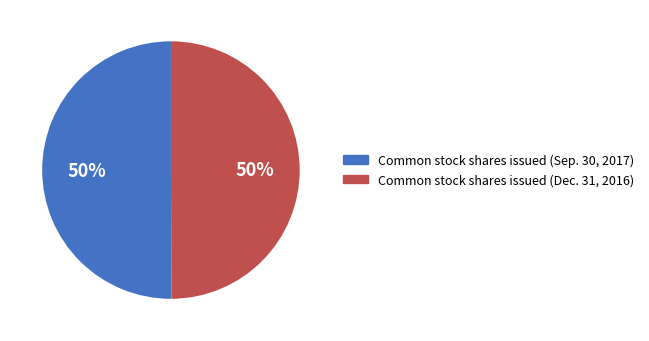

What percentage is the Common stock shares issued (Sep. 30, 2017) slice, to the nearest percent?

50%